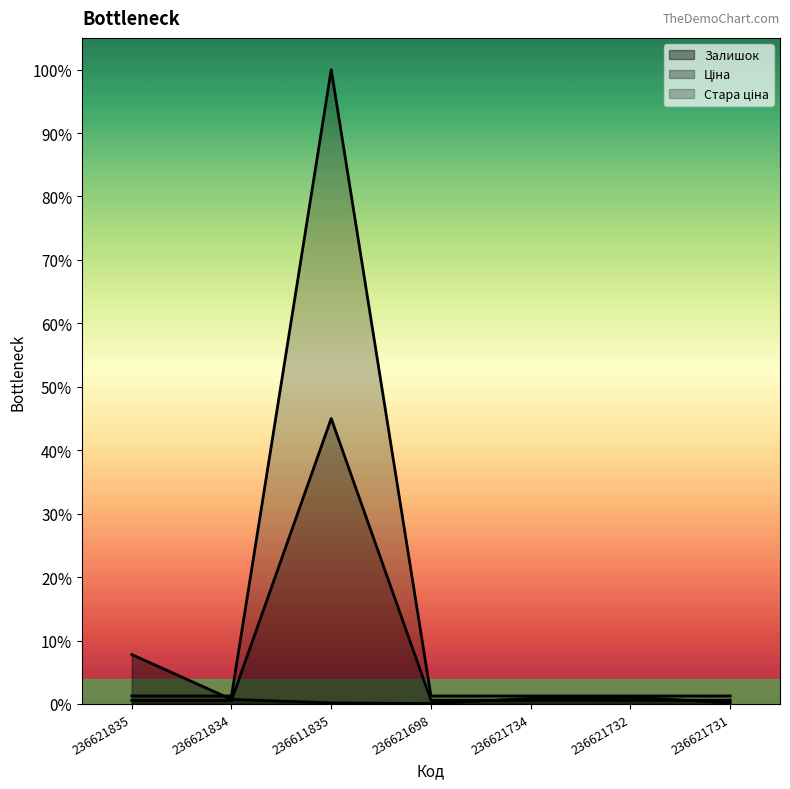

The value of Стара ціна at 236621834 is 0.0. True or false?

True